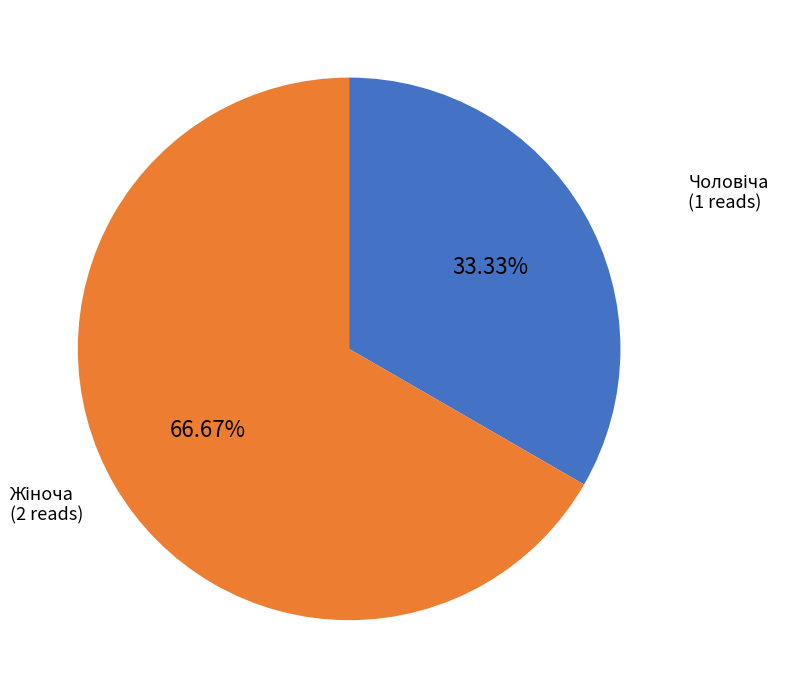

Does any single category account for the majority?

Yes